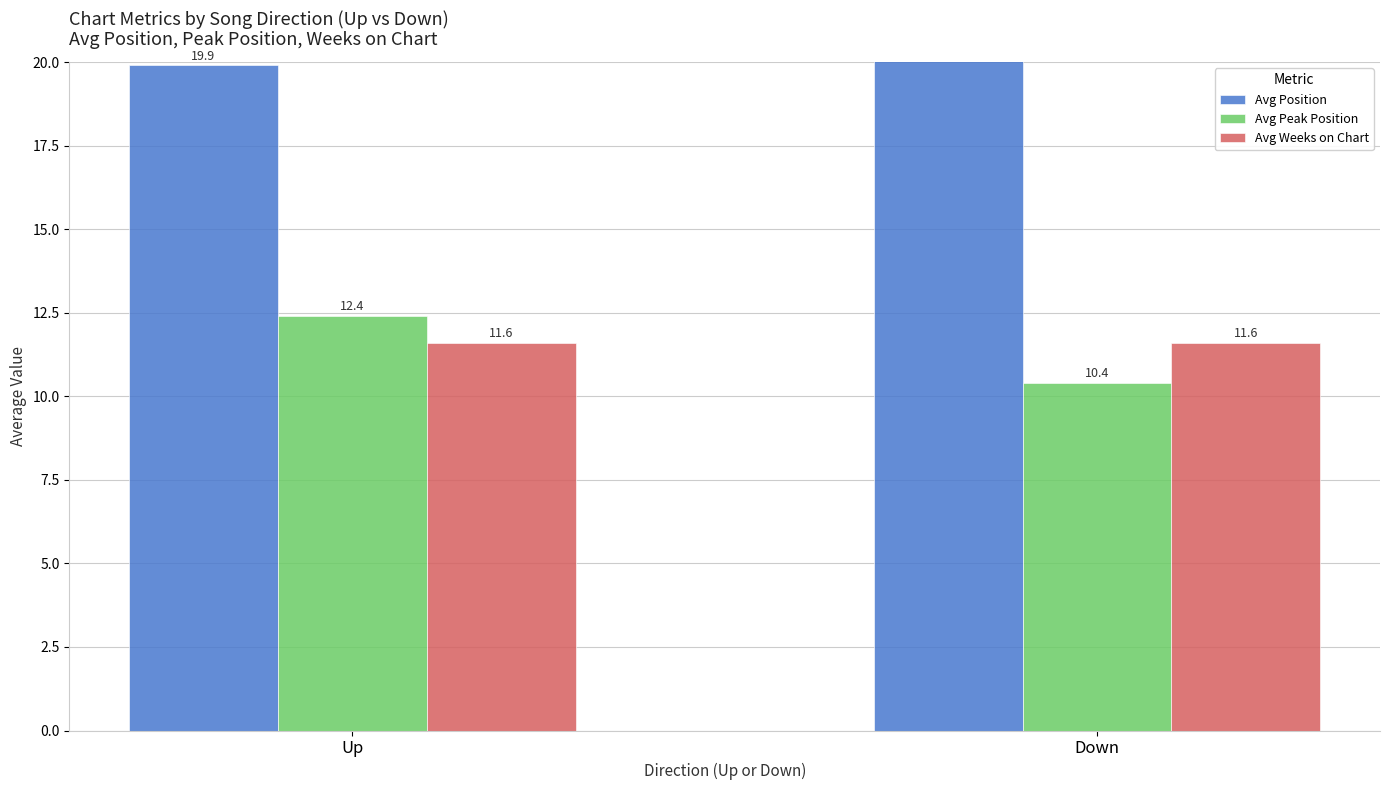

Rank the series by their maximum value, from highest to lowest.

Avg Position, Avg Peak Position, Avg Weeks on Chart